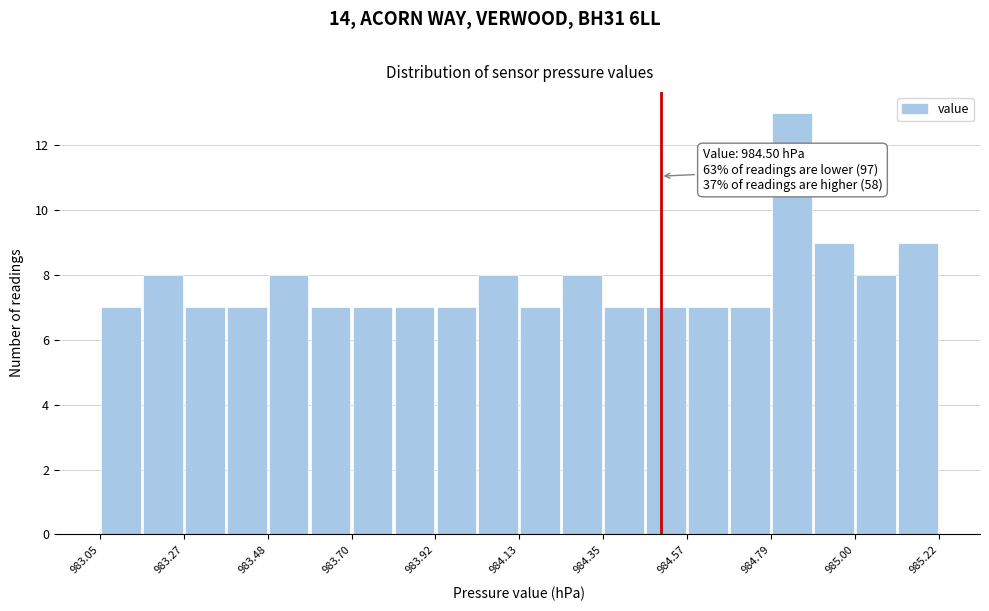

Read against the x-axis, roughly where is the centre of the tallest bar?

984.85